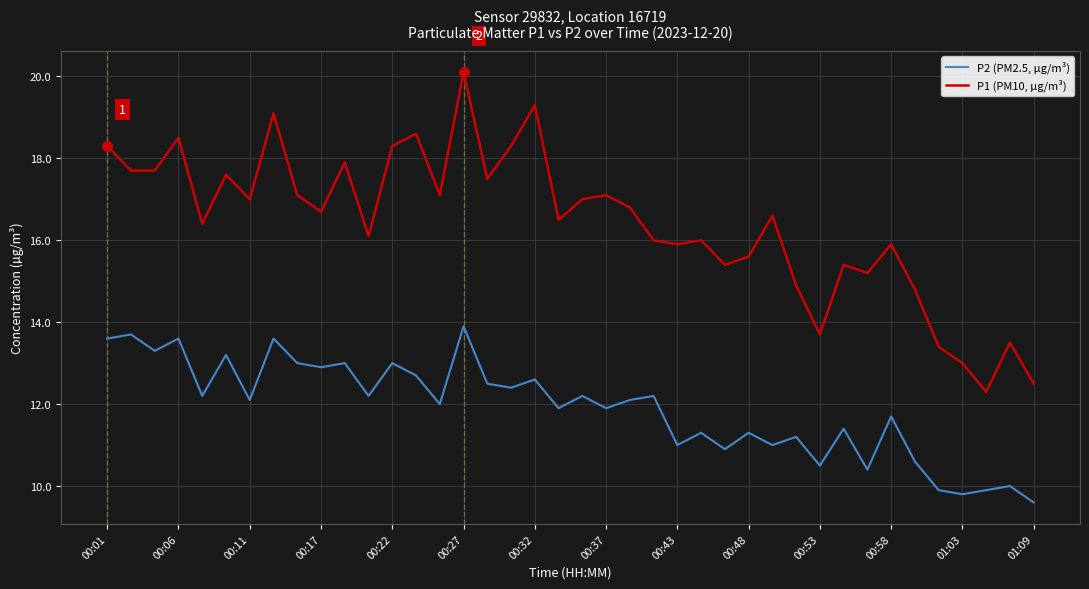

What is the difference between the maximum and minimum values in the P1 (PM10, µg/m³) series?

7.8